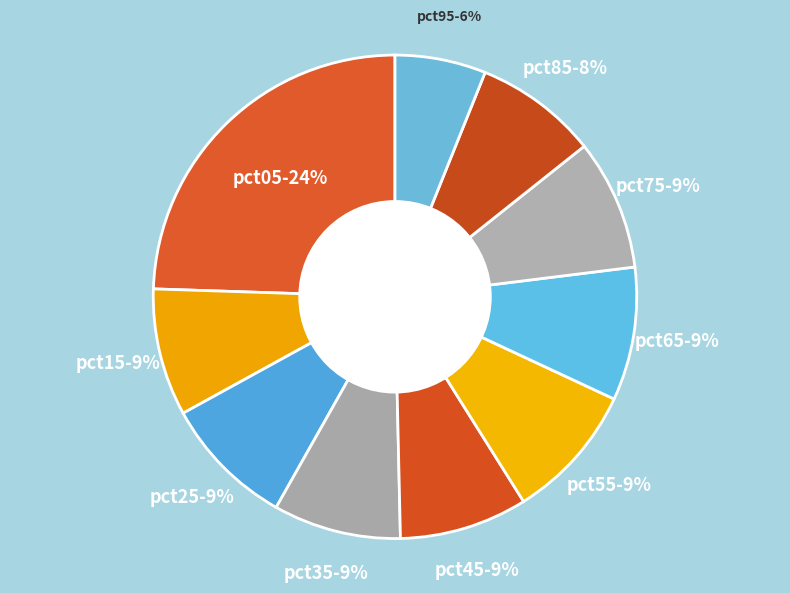

Which category has the biggest portion of the pie?

pct05